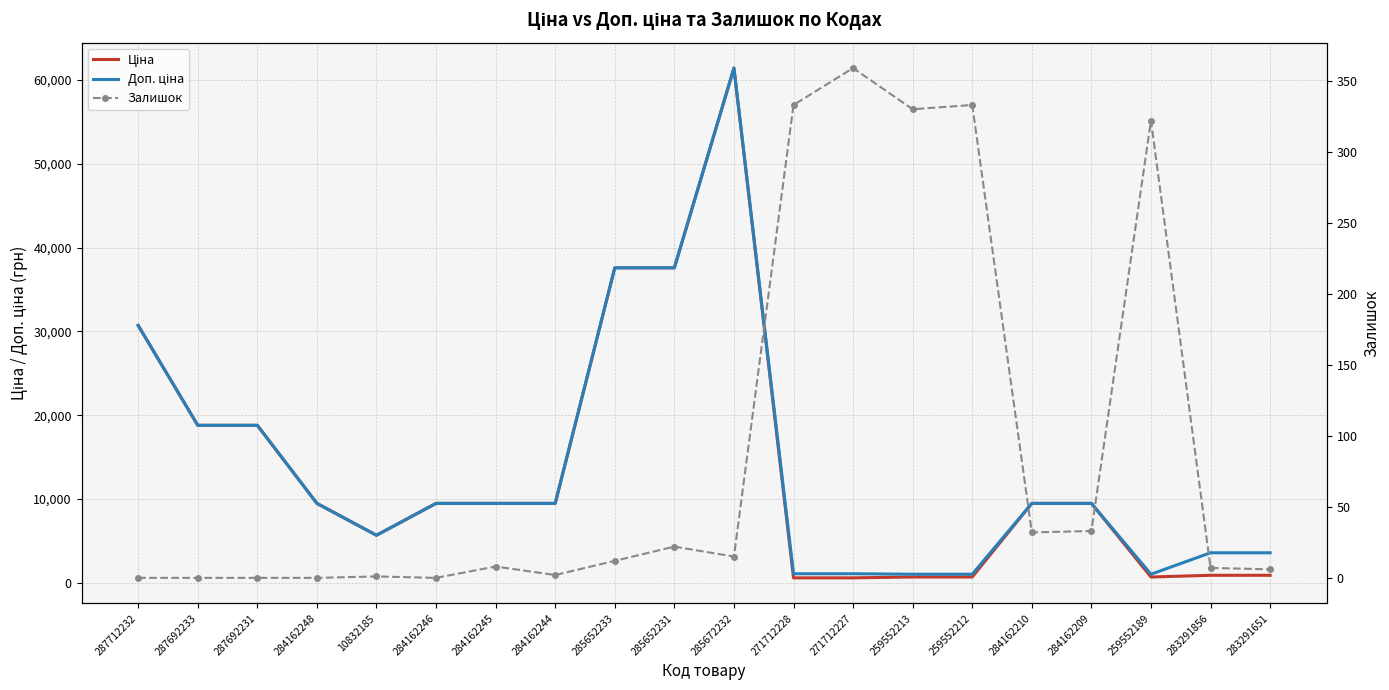

True or false: Доп. ціна has more than 1 points higher than both neighbors.

False